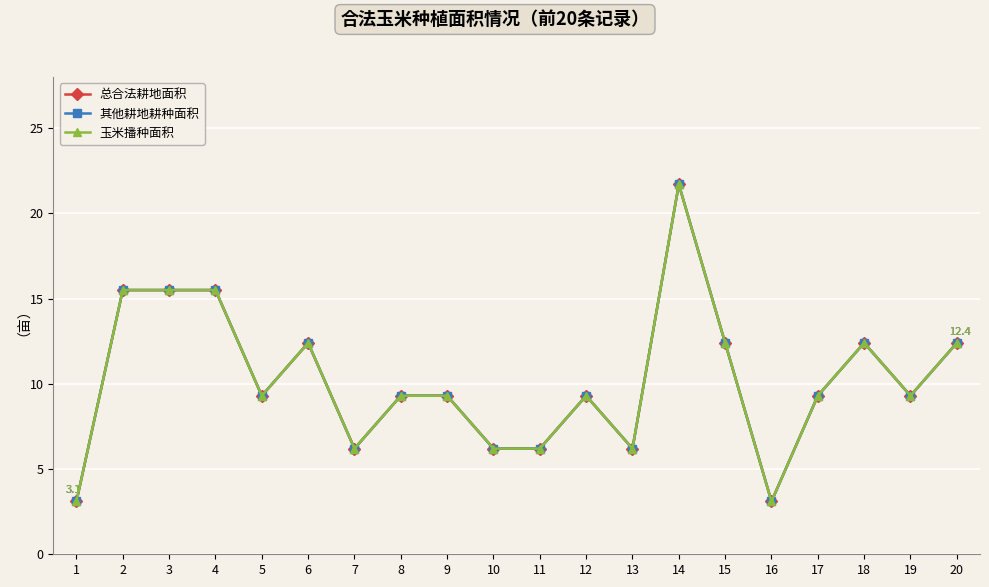

Does the chart have visible grid lines?

Yes